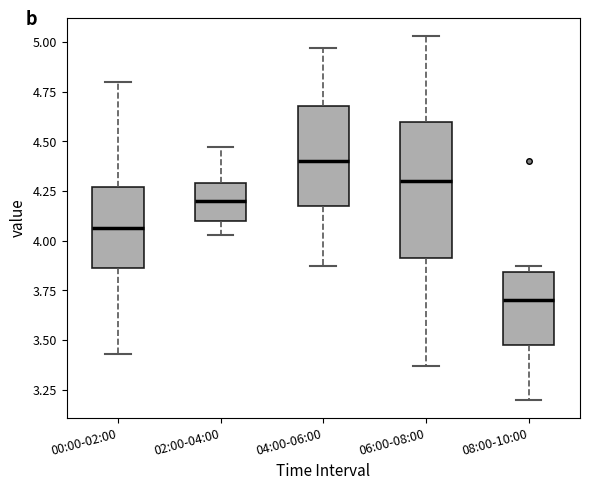

Reading left to right, transcribe this box plot: for each box, give where its median line is, the range the box spans, and where its two whiskers end, as read against the y-axis. The values are not printed on the chart, so give them approximately, as read against the axis.

00:00-02:00: median 4.05, box 3.85 to 4.25, whiskers 3.45 to 4.80
02:00-04:00: median 4.20, box 4.10 to 4.30, whiskers 4.05 to 4.45
04:00-06:00: median 4.40, box 4.15 to 4.70, whiskers 3.85 to 4.95
06:00-08:00: median 4.30, box 3.90 to 4.60, whiskers 3.35 to 5.05
08:00-10:00: median 3.70, box 3.50 to 3.85, whiskers 3.20 to 3.85 (just above the box's upper edge)